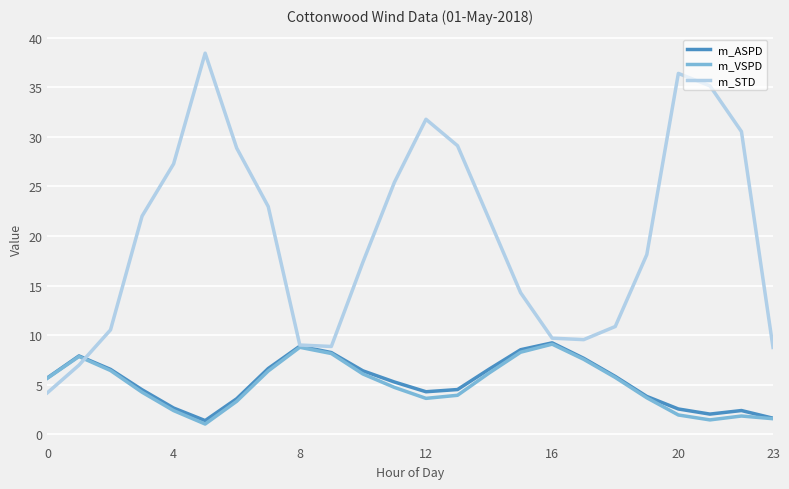

What is the highest value of the m_VSPD series?

9.1